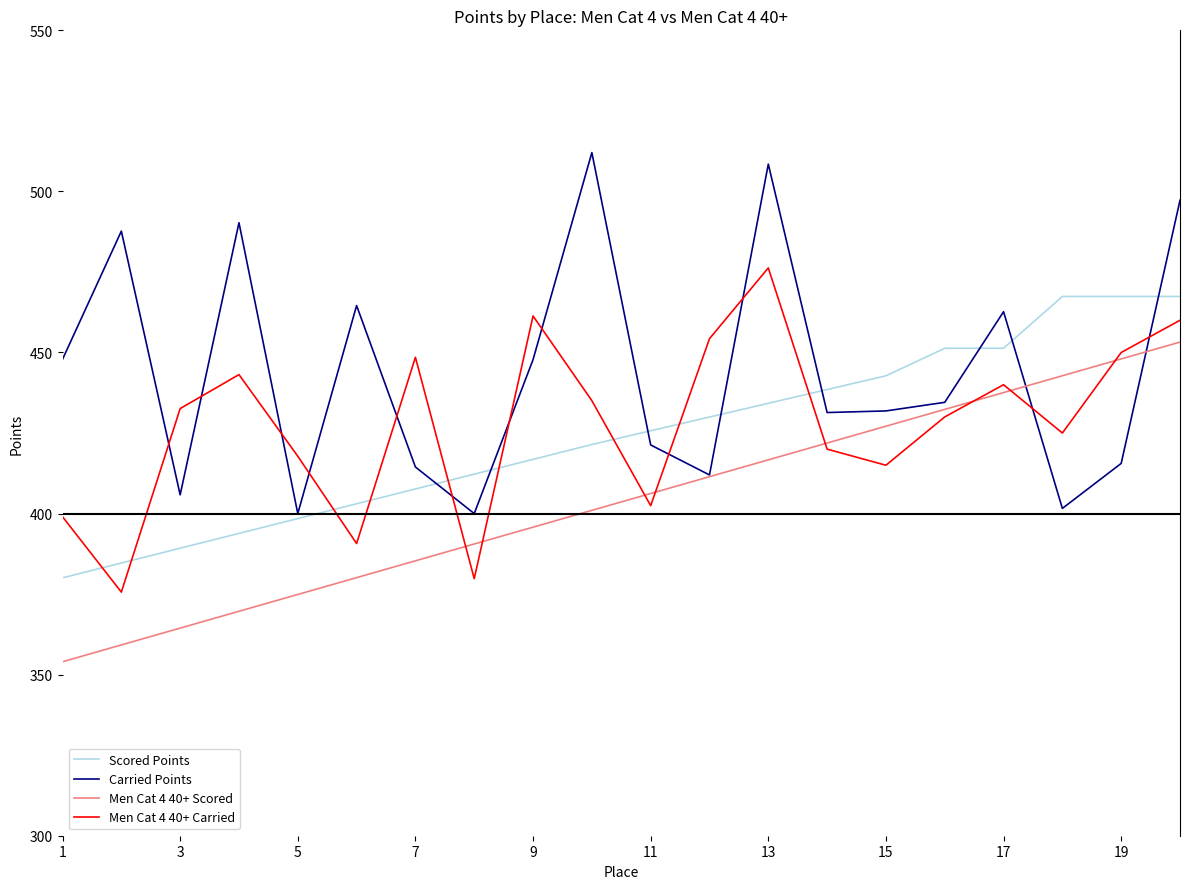

Which series has the largest total across all categories?

Carried Points